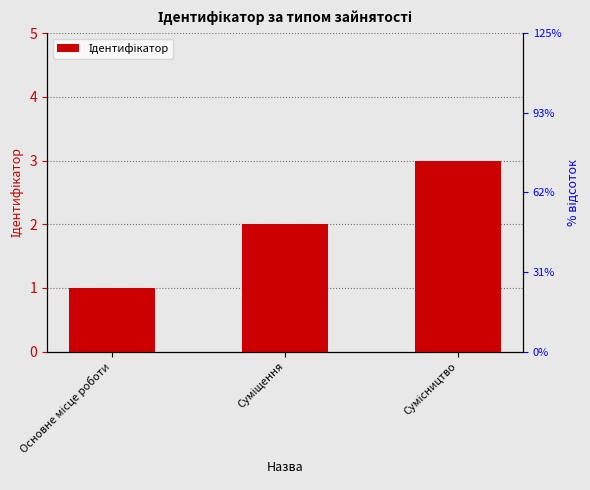

What is the label of the 2nd bar from the right?

Суміщення